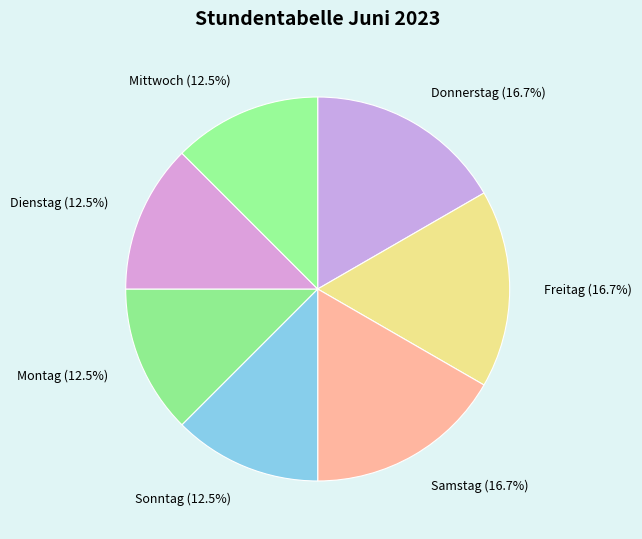

How many slices are in this pie chart?

7